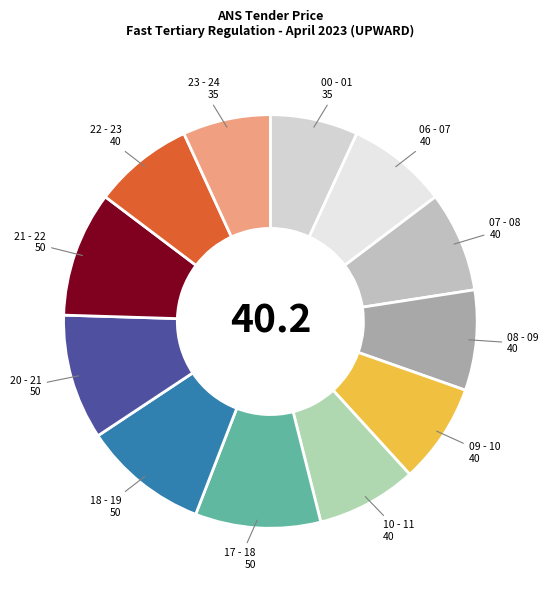

To the nearest percent, what is the average slice percentage?

8%